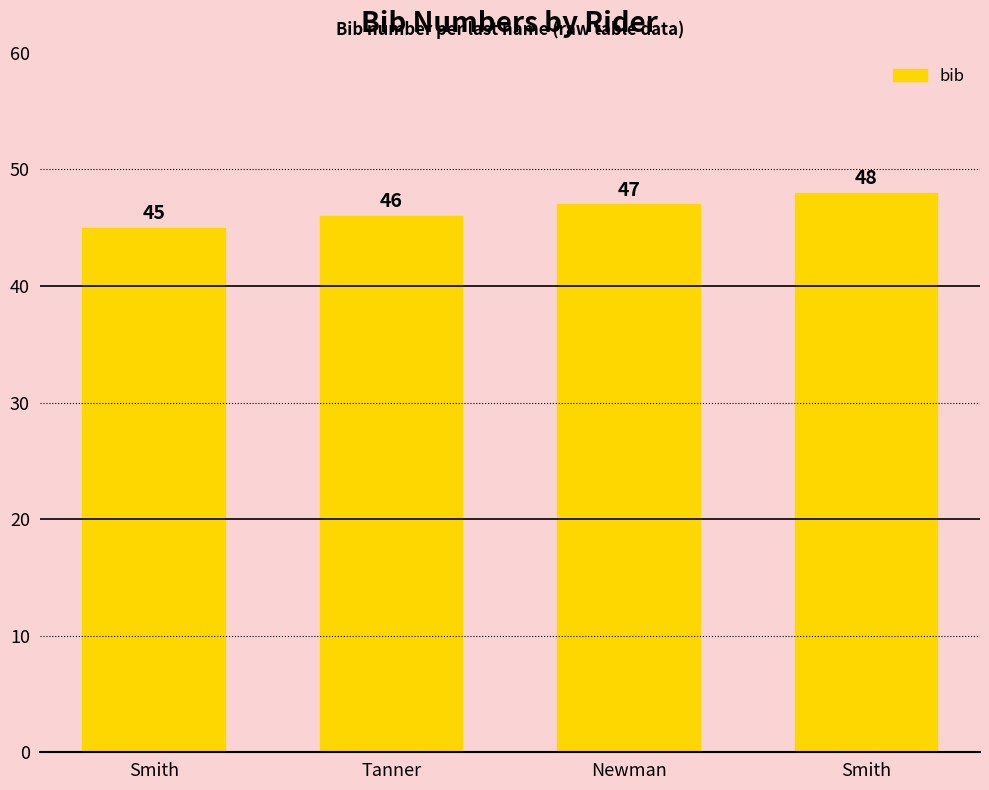

What is the change in value from Newman to Smith?

+1